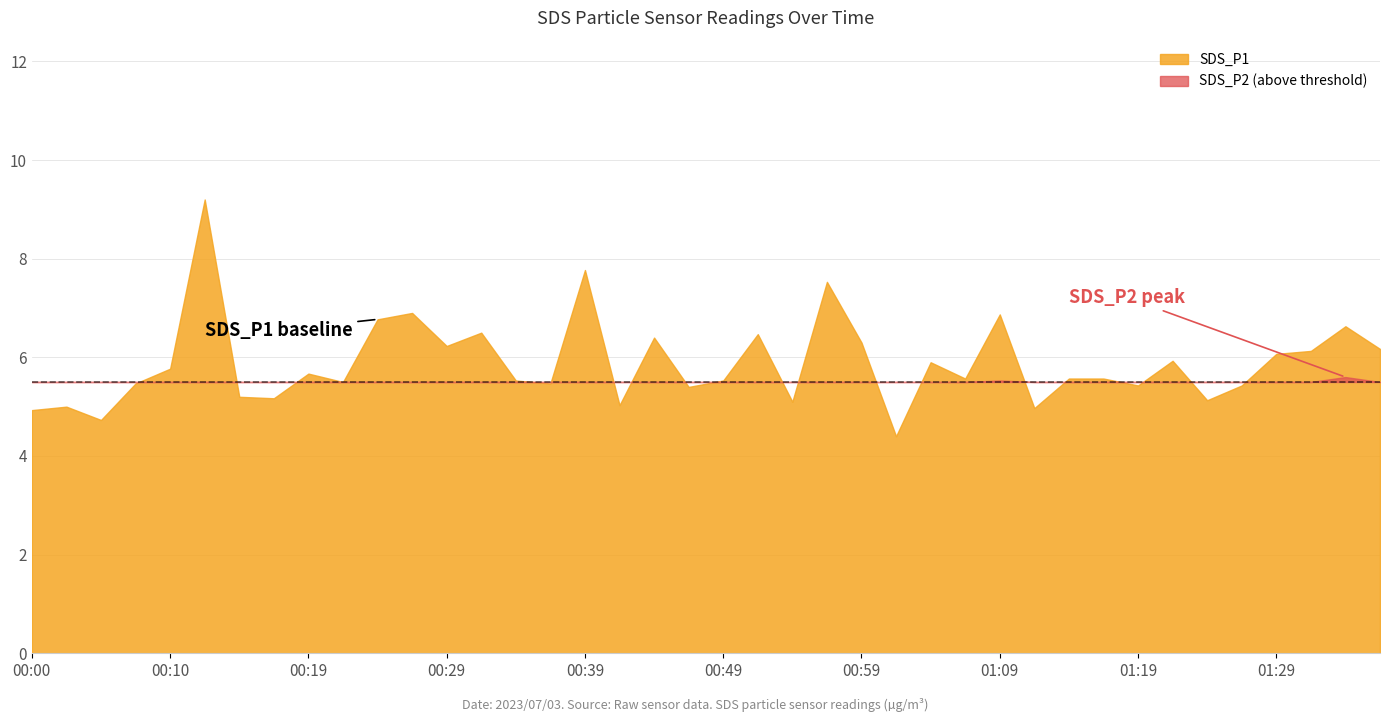

How many interior local valleys does the SDS_P2 series have?

11